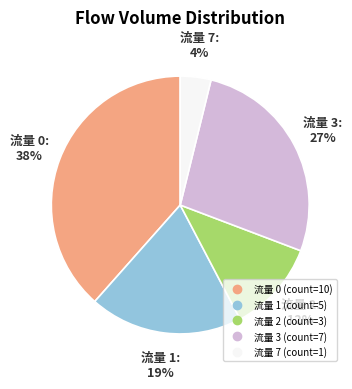

To the nearest percent, what is the average slice percentage?

20%